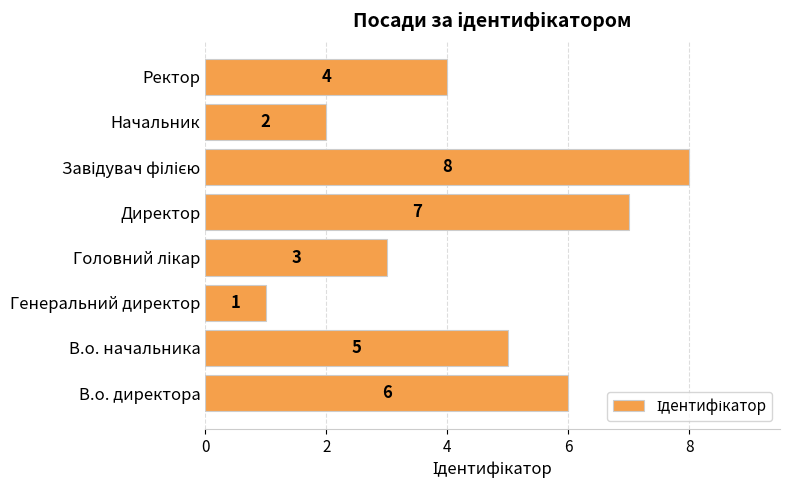

How many data points are less than 5?

4